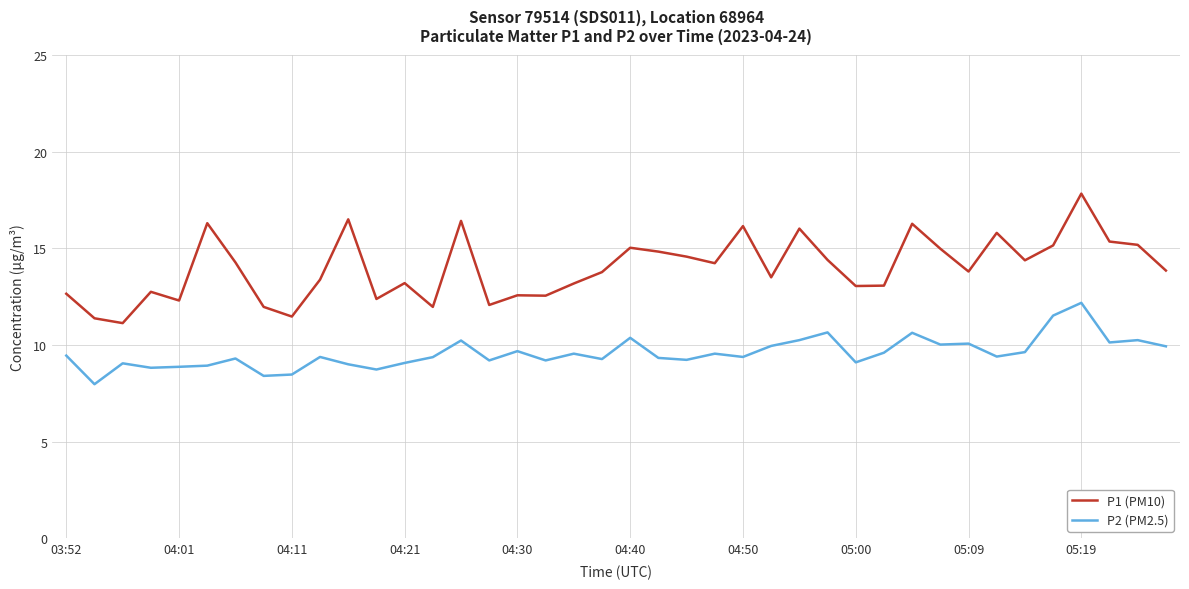

True or false: P2 (PM2.5) and P1 (PM10) intersect in this chart.

False